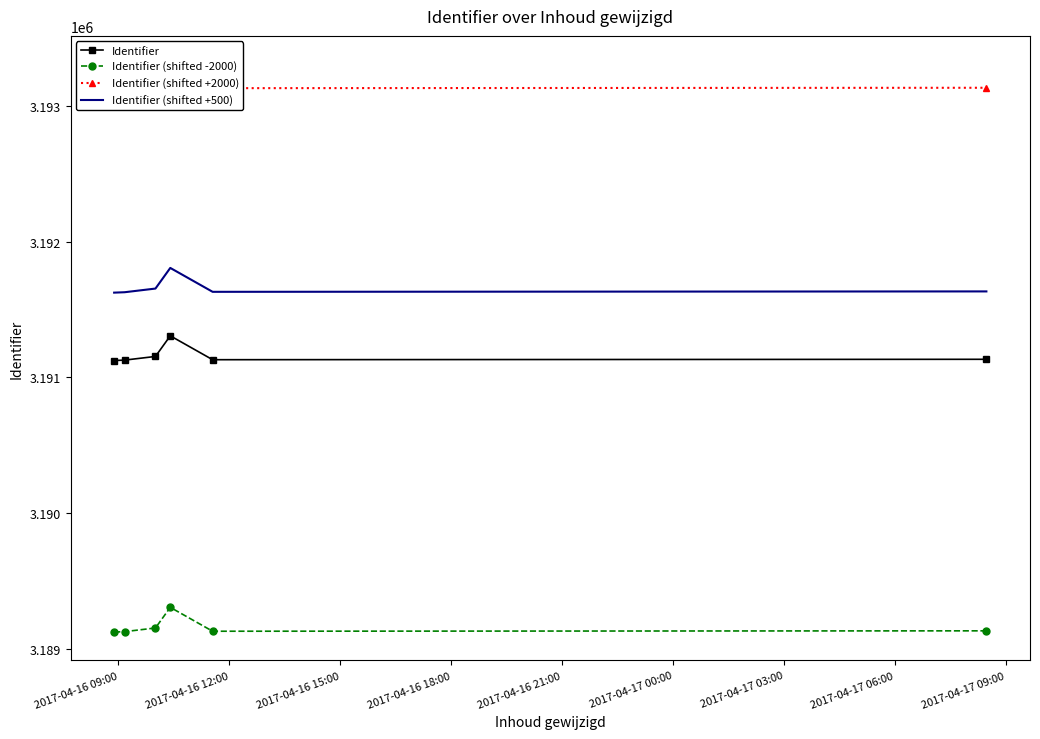

What is the highest value of the Identifier (shifted -2000) series?

3189307